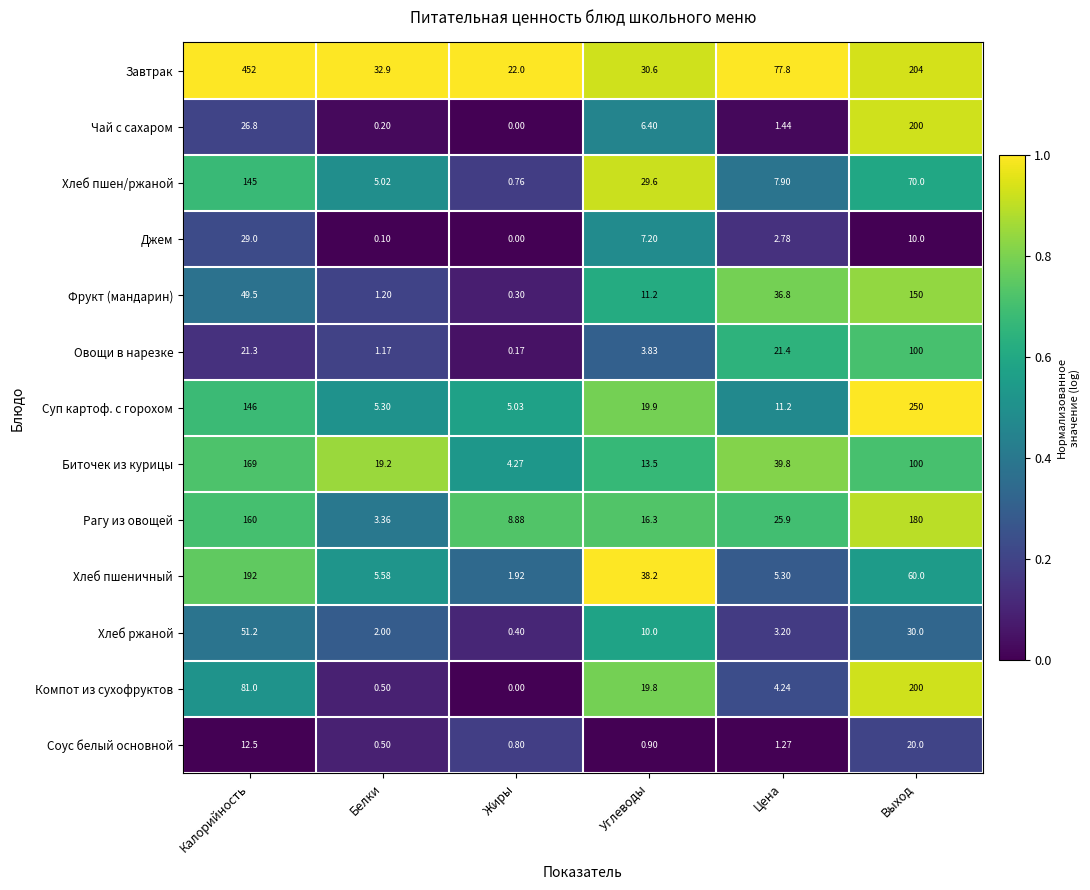

Which series changed the most between Углеводы and Выход?

Суп картоф. с горохом